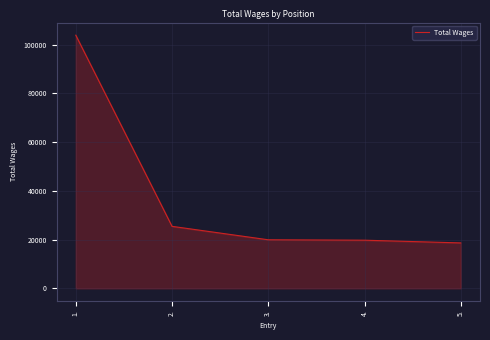

True or false: the data has more than 1 interior local peaks.

False